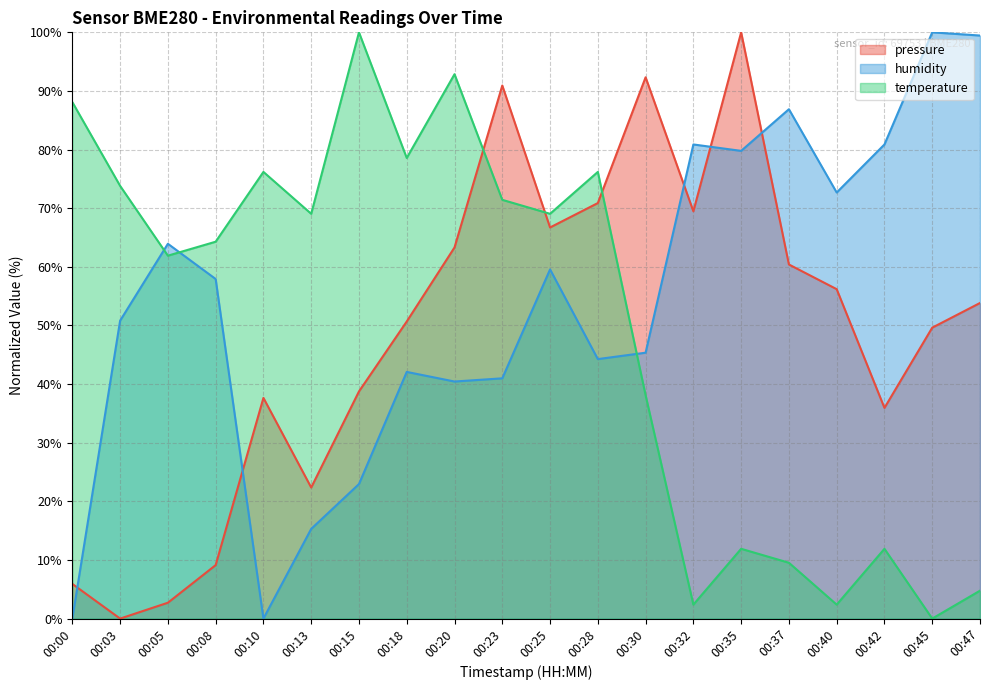

List the labels in order of temperature value, smallest first.

00:45, 00:32, 00:40, 00:47, 00:37, 00:35, 00:42, 00:30, 00:05, 00:08, 00:13, 00:25, 00:23, 00:03, 00:10, 00:28, 00:18, 00:00, 00:20, 00:15